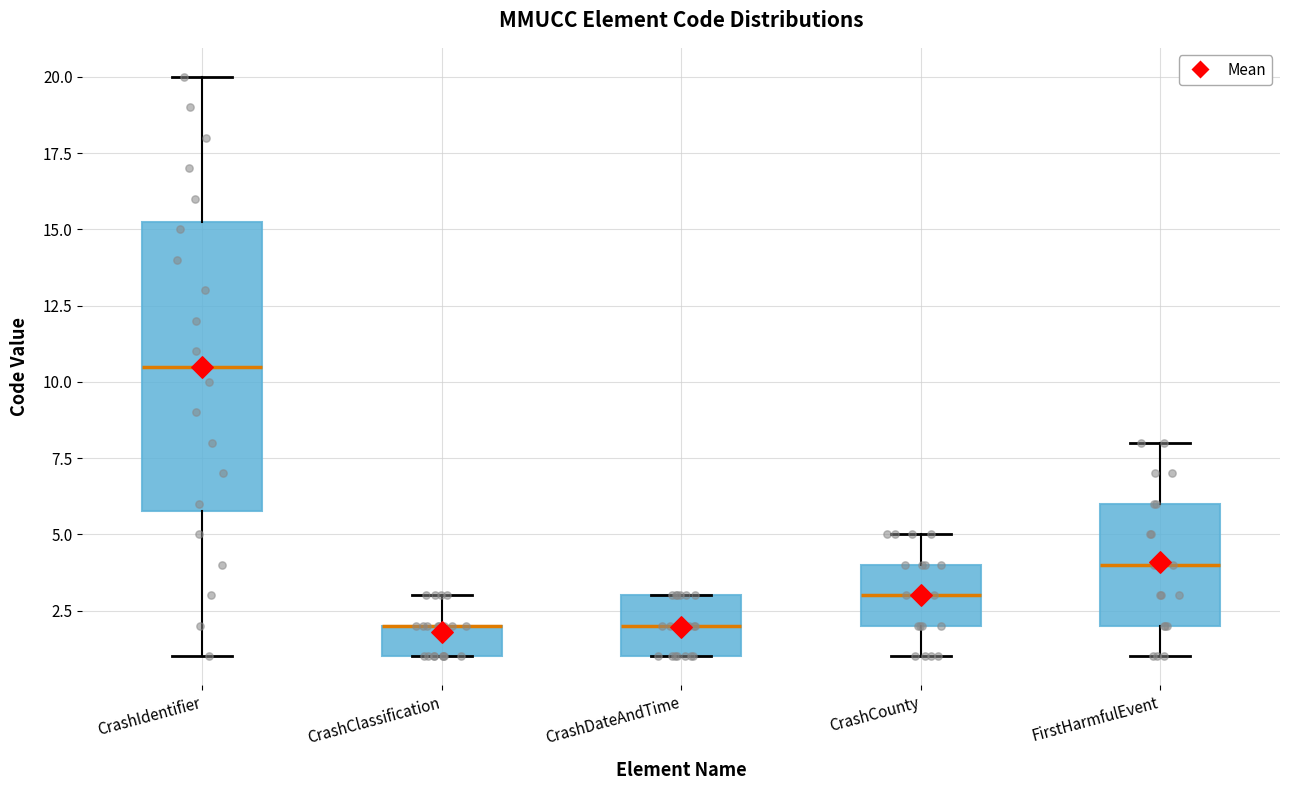

Where does the median line of the box for FirstHarmfulEvent sit on the y-axis? The values are not printed on the chart, so give them approximately, as read against the axis.

4.0